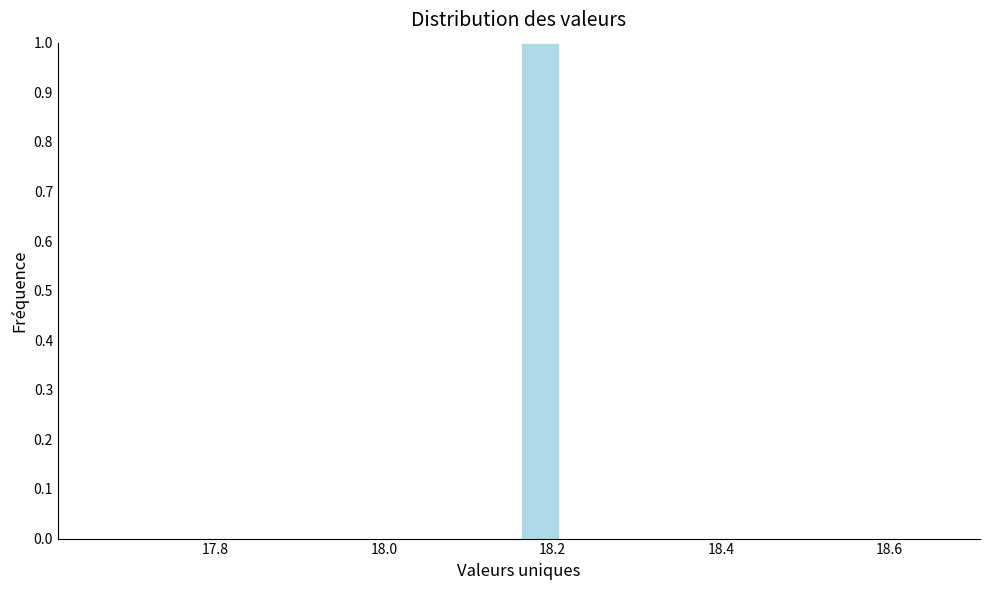

Around what value on the x-axis is the tallest bar? Give the approximate position of its centre, as read against the axis.

18.18